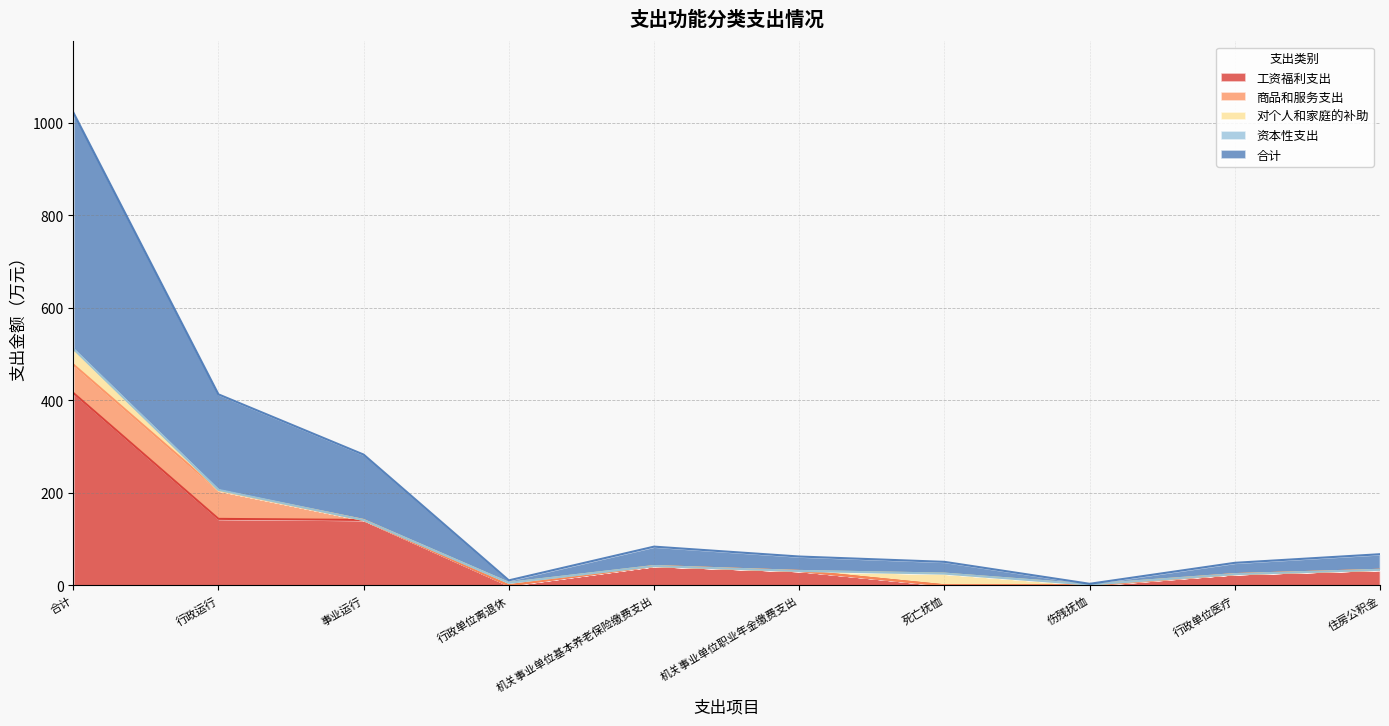

Does the chart have visible grid lines?

Yes